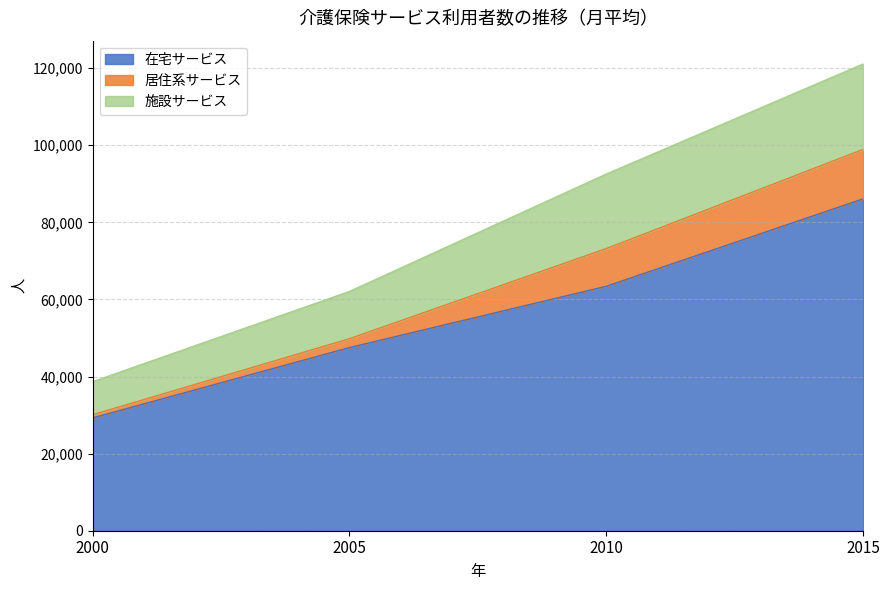

What is the spread (max minus min) of values at 2005?

14557